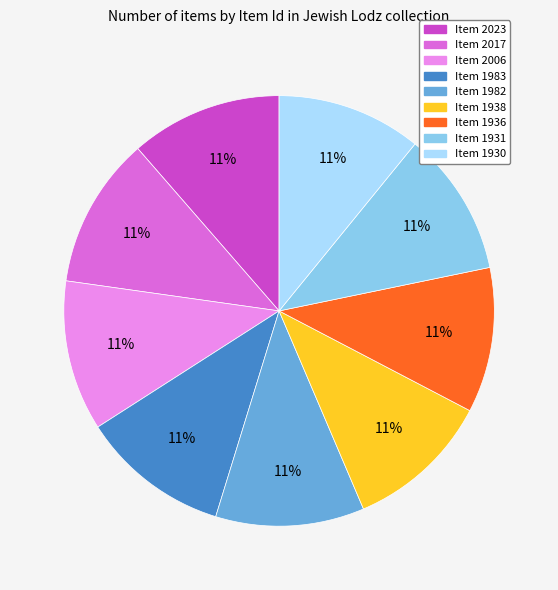

The Item 1936 slice represents 11% of the pie. True or false?

True